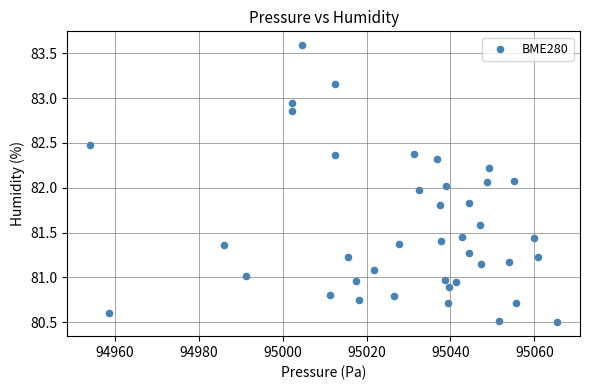

What is the range of Y values (max minus min)?

3.1